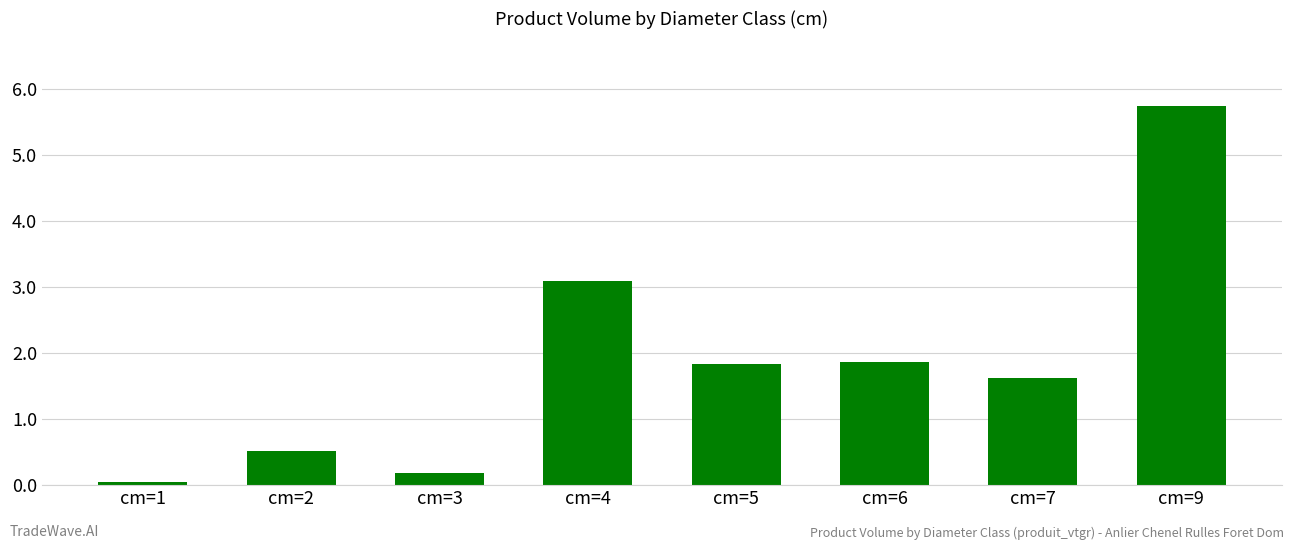

What is the change in value from cm=2 to cm=9?

+5.2